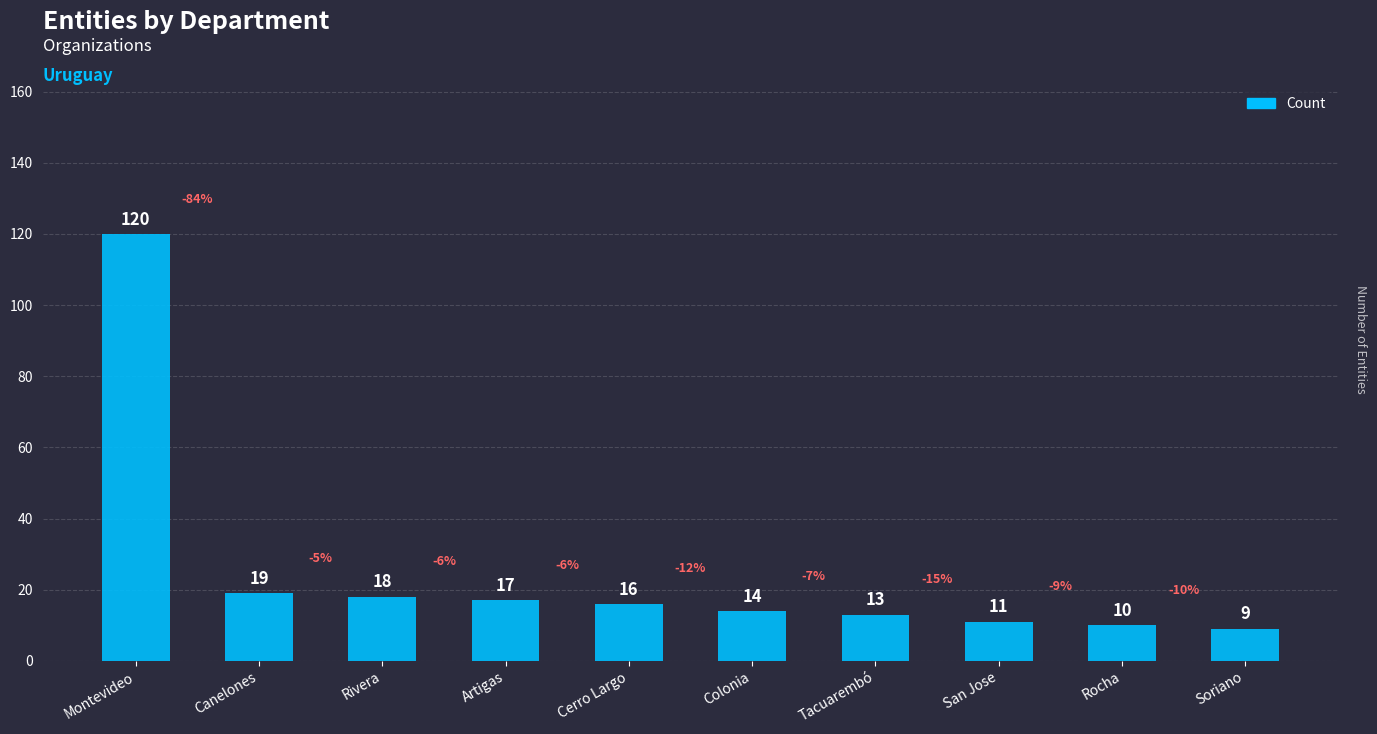

Which has a higher value, Rivera or Rocha?

Rivera